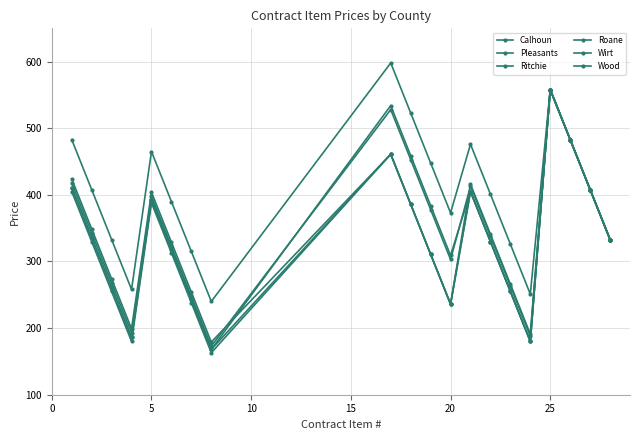

Does the chart have visible grid lines?

Yes